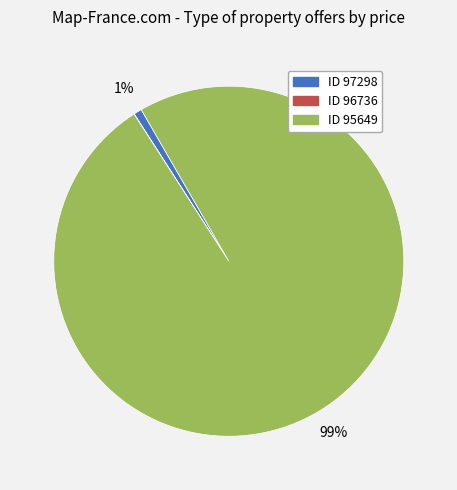

To the nearest percent, what is the difference between the largest and smallest slice percentages?

99%